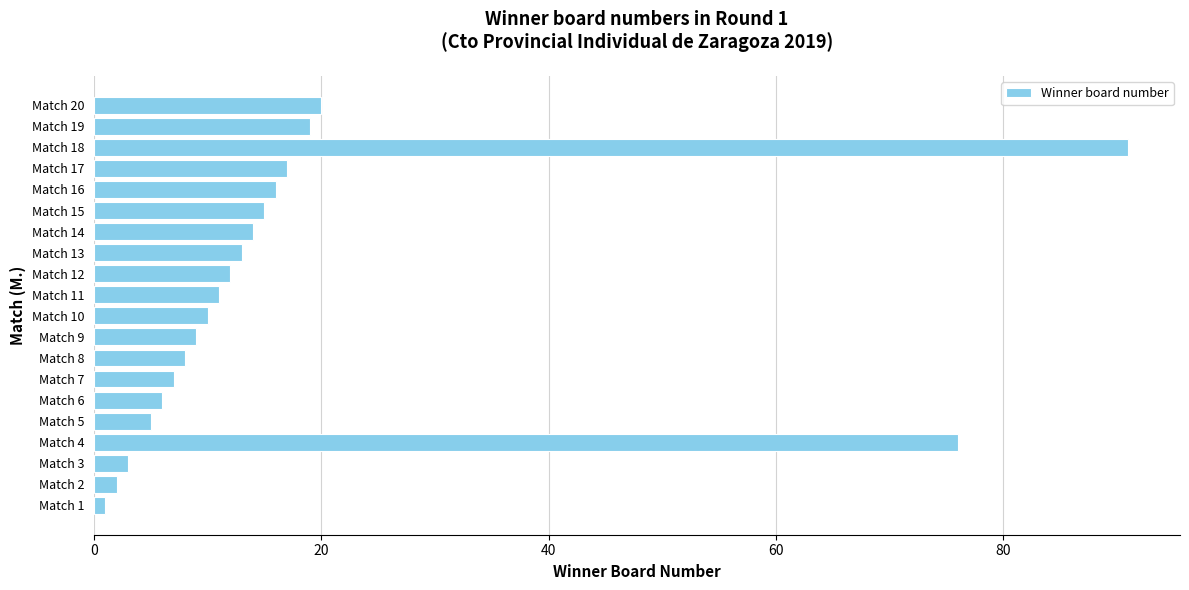

What is the minimum value shown in the chart?

1